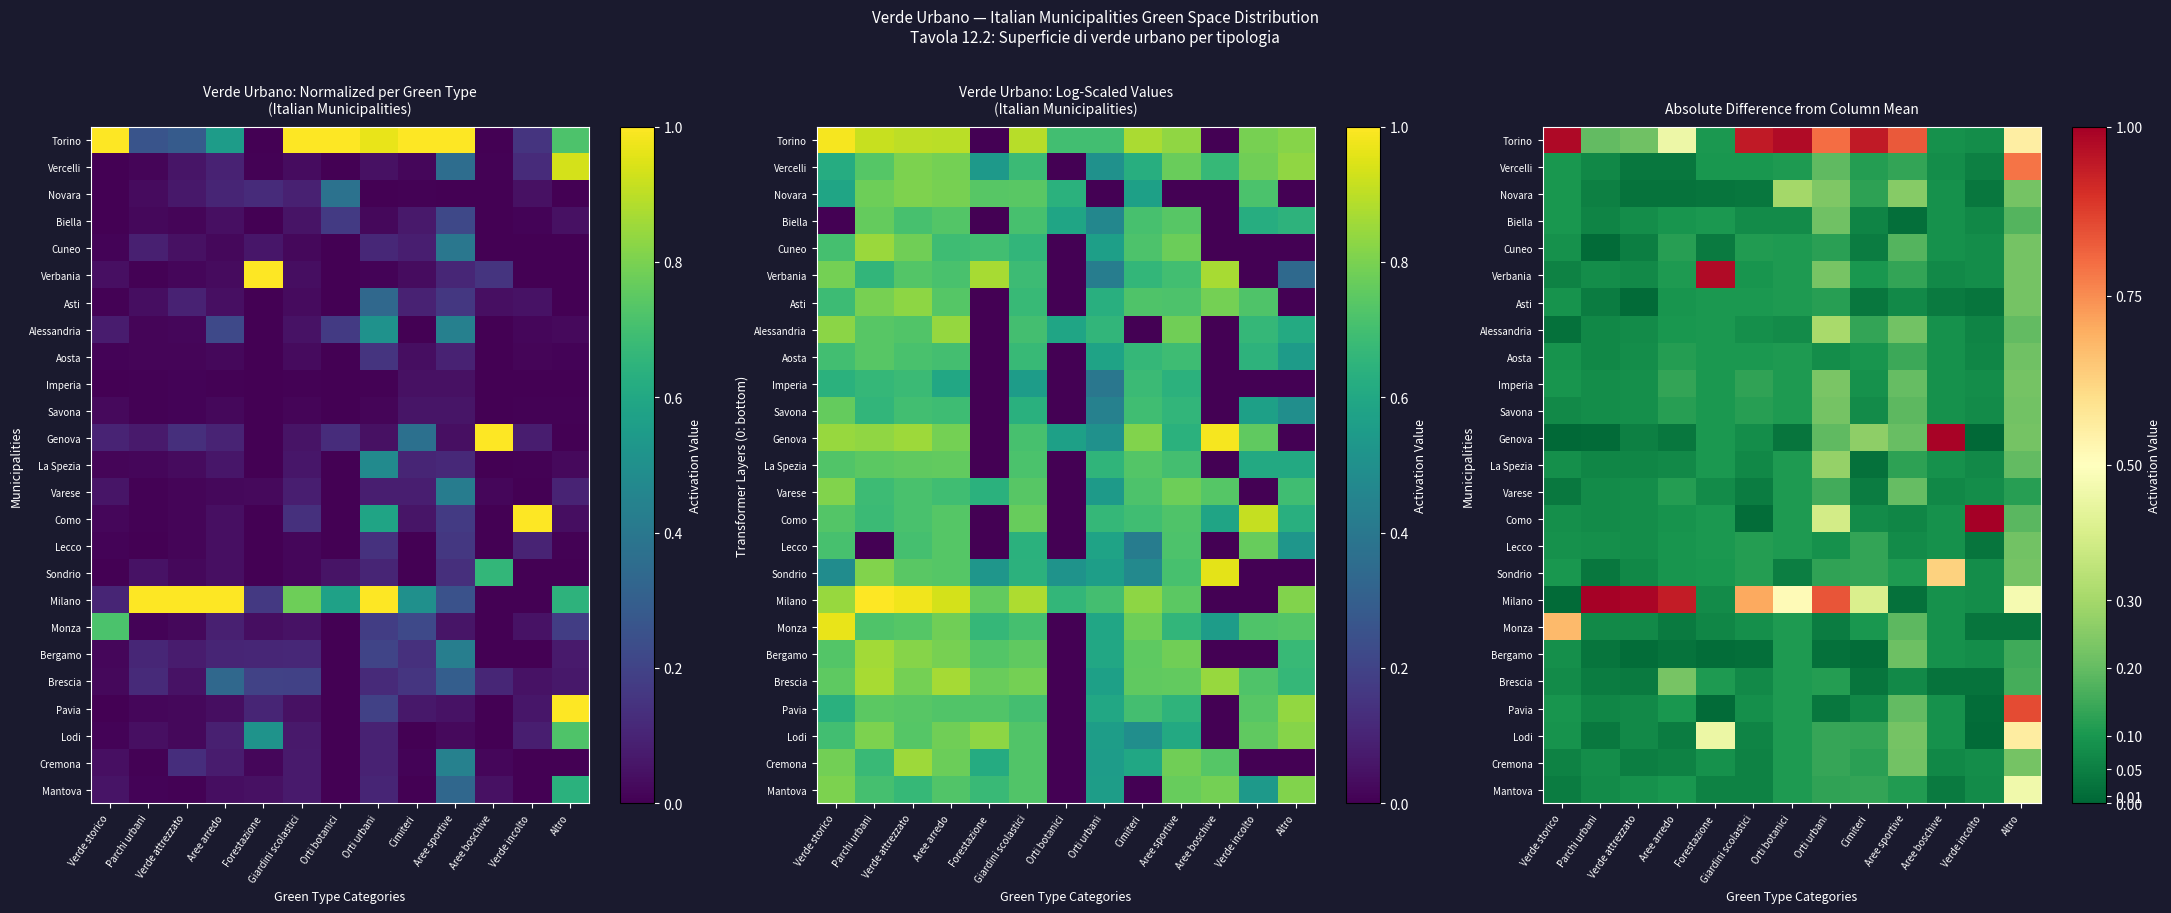

What is the maximum value shown in the chart?

1.0